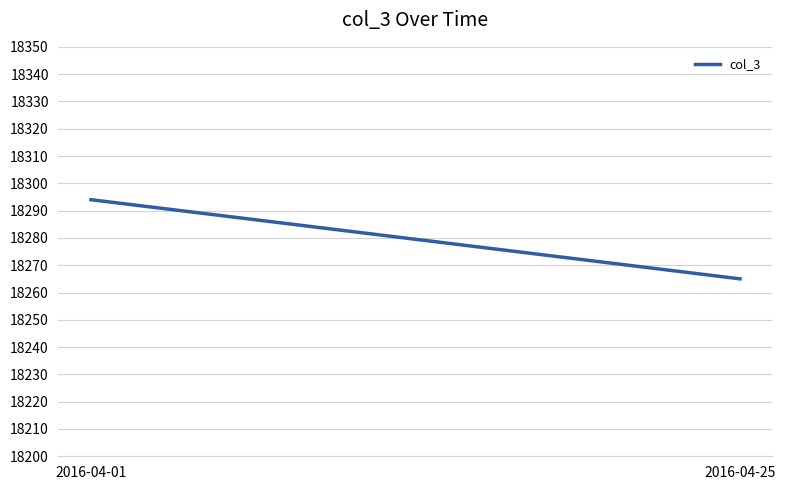

What is the smallest value displayed?

18265